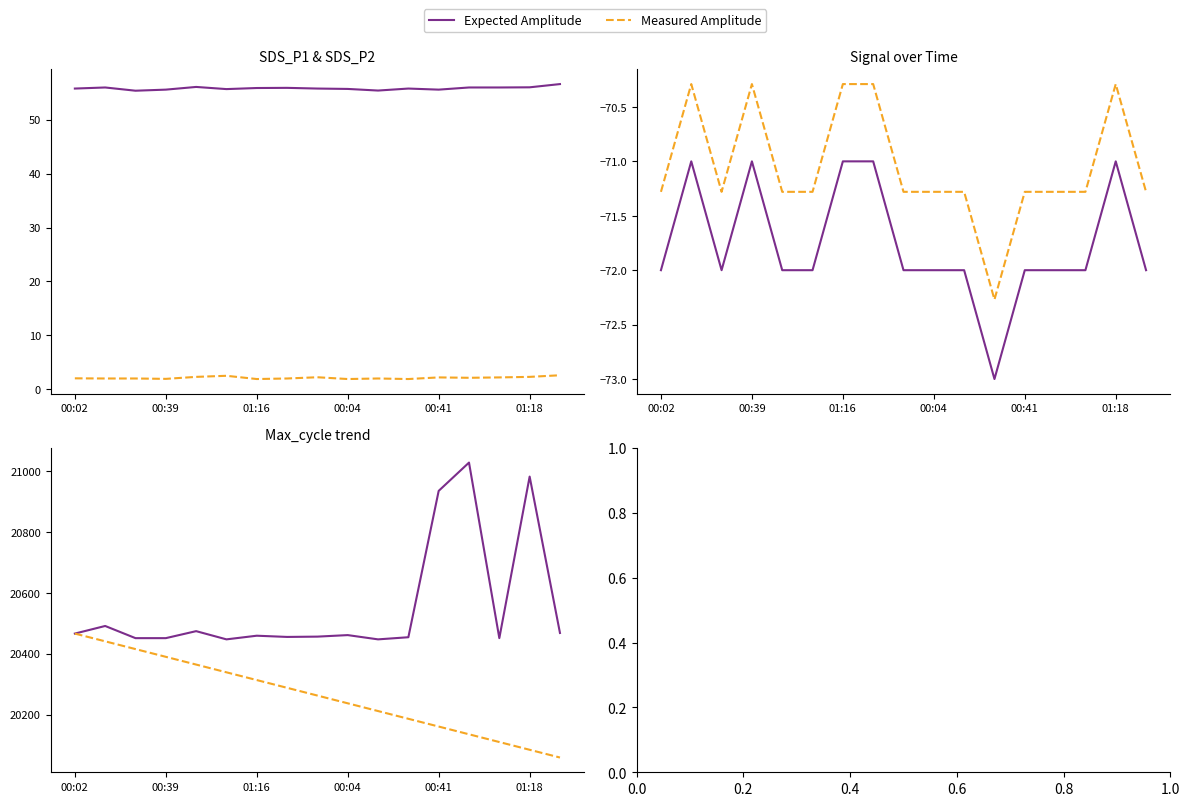

At which label does Expected Amplitude first exceed 20459?

00:02